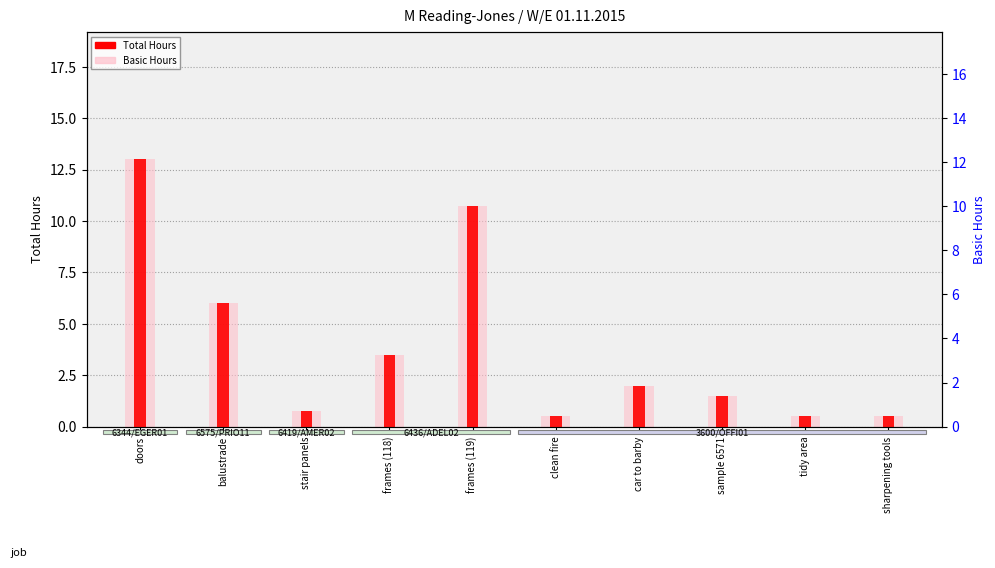

Which series has the largest total across all categories?

Total Hours